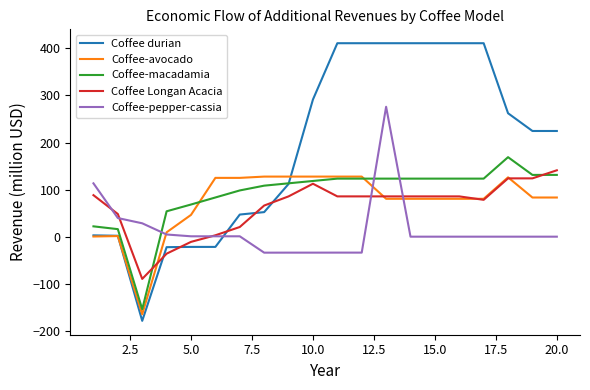

True or false: Coffee-pepper-cassia and Coffee-macadamia intersect in this chart.

True